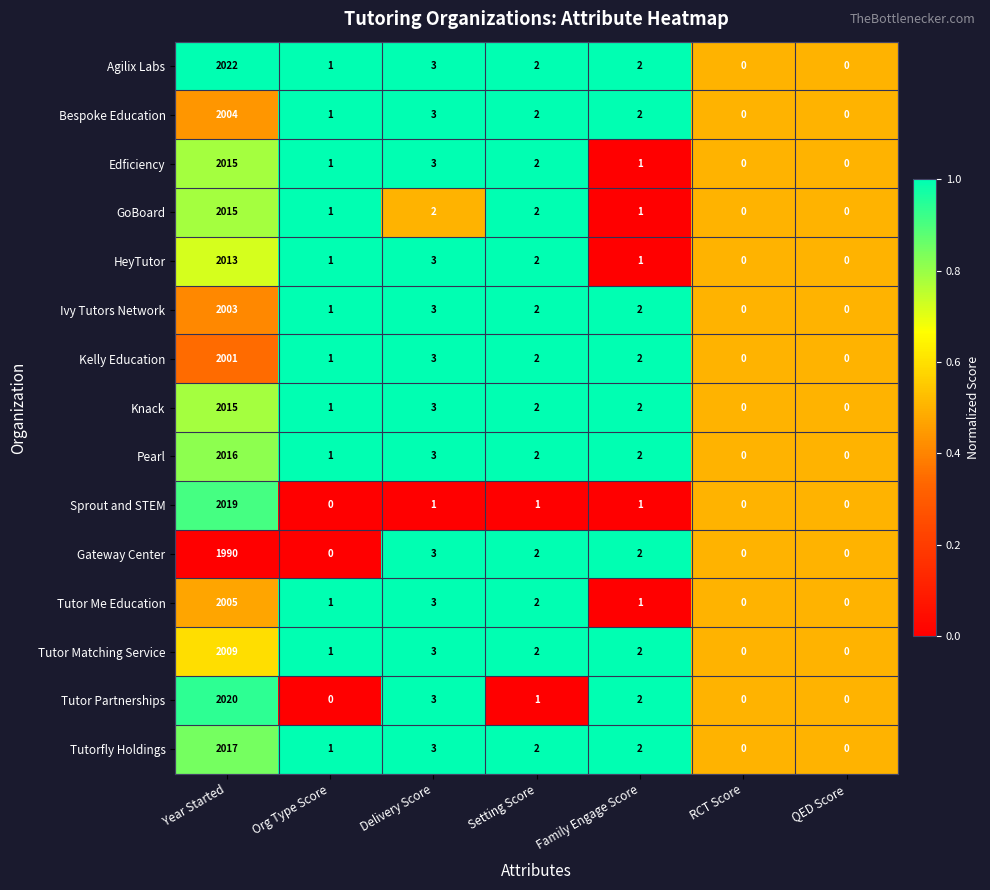

How many categories are shown in the chart?

7